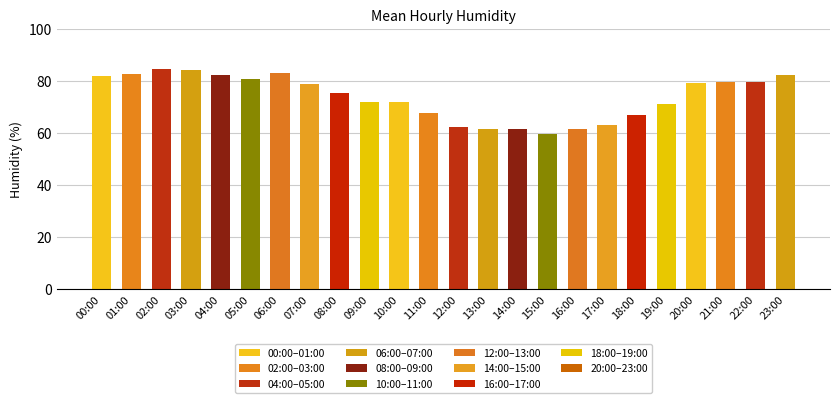

What is the approximate value at 17:00?

63.1